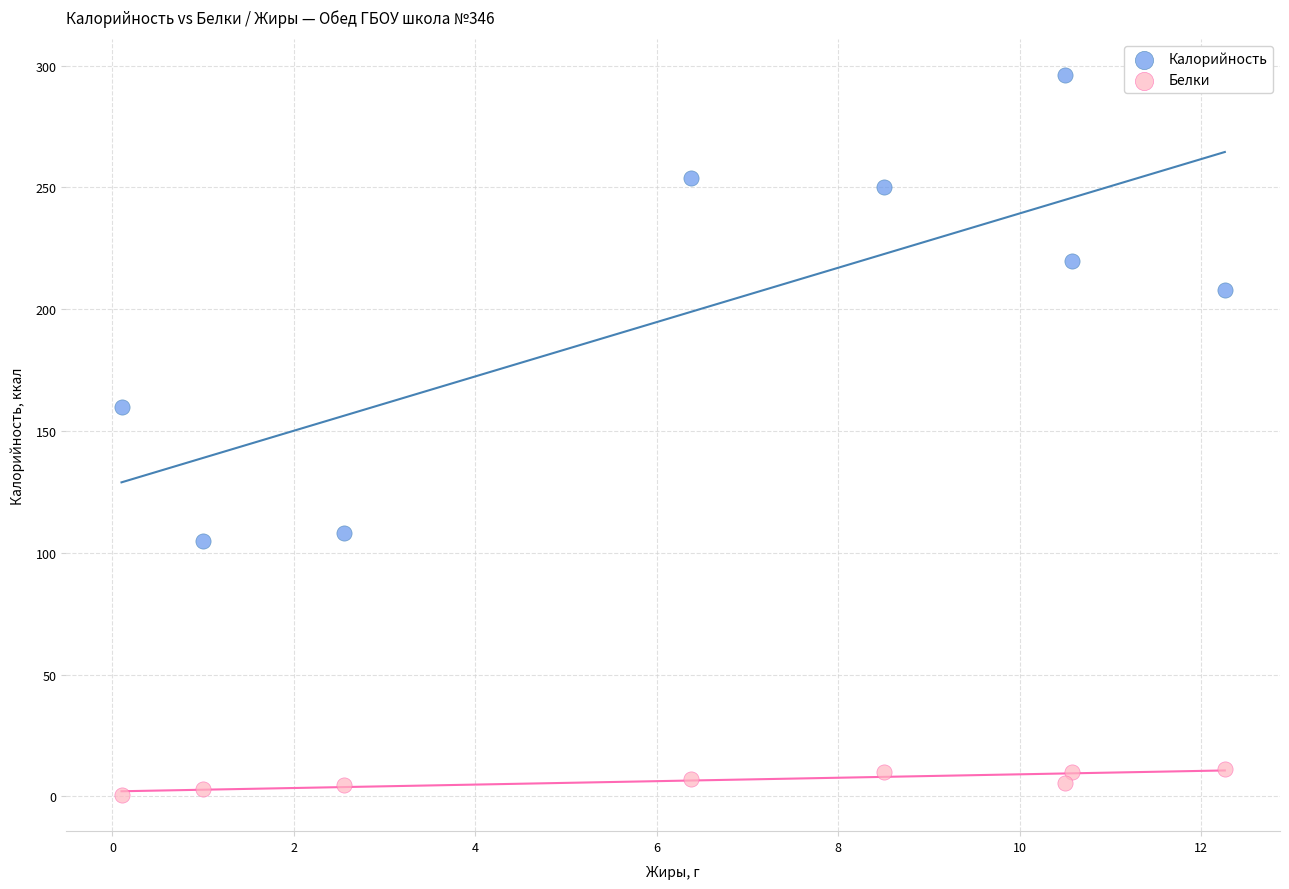

Which series has the widest spread of Y values?

Калорийность